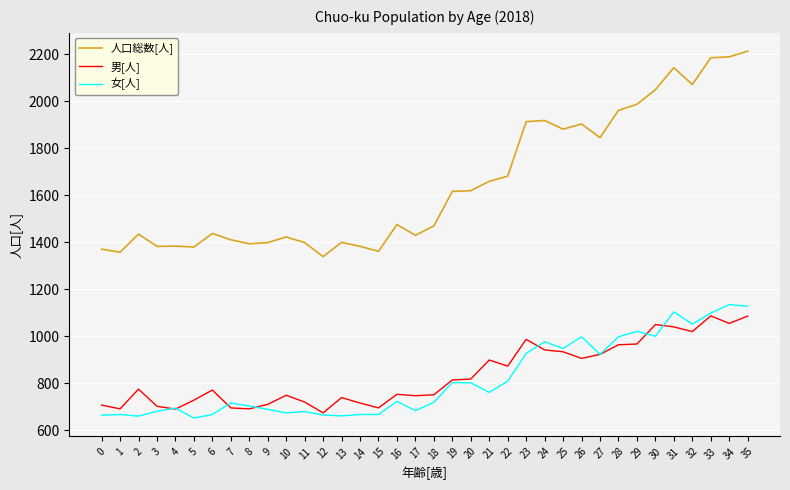

True or false: 女[人] and 人口総数[人] intersect in this chart.

False